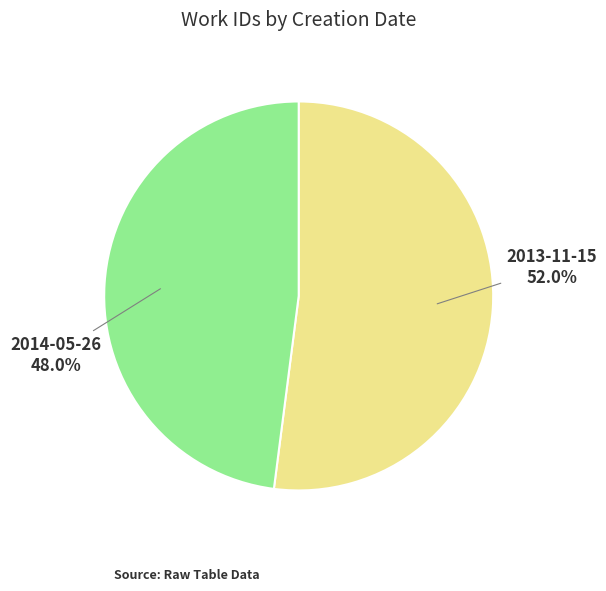

True or false: 2013-11-15 accounts for 52% of the total.

True